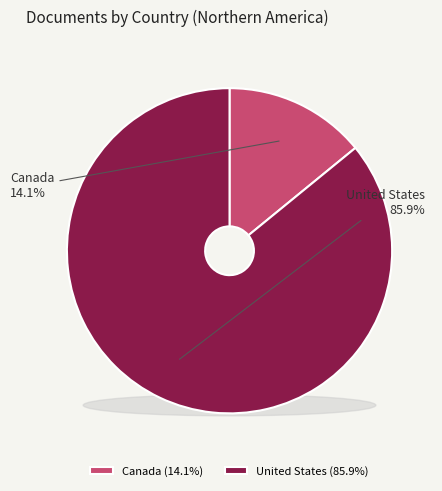

How many segments does this pie chart have?

2